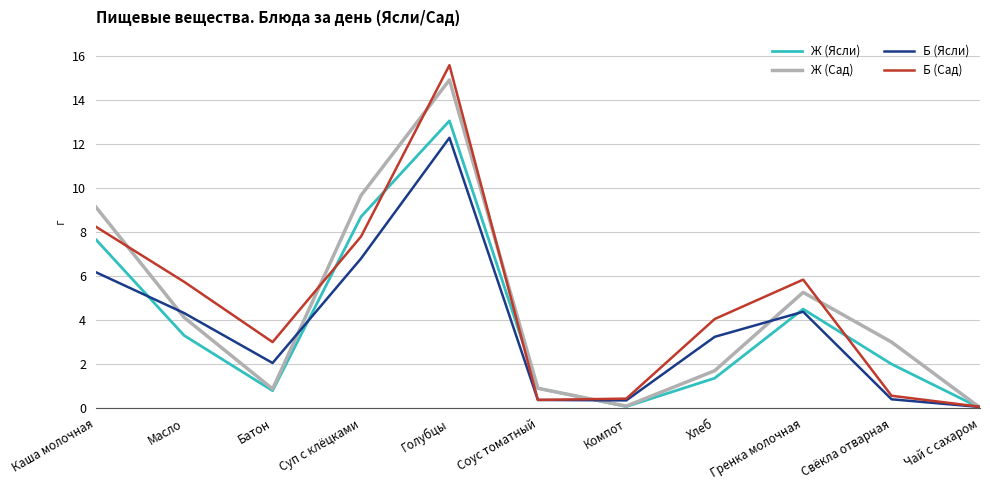

At which category is the sum across all series the highest?

Голубцы